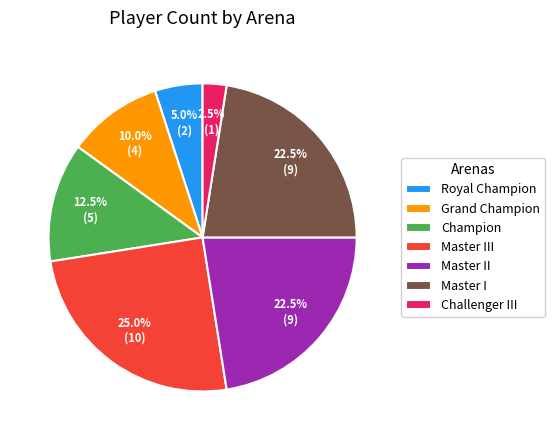

What portion of the pie excludes Master I?

77.5%